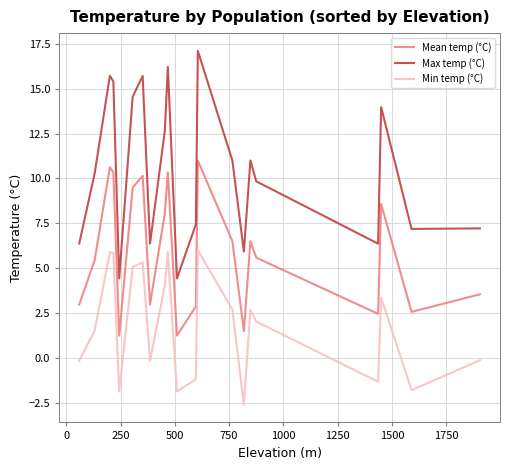

How many values in the Mean temp (°C) series exceed 5?

12